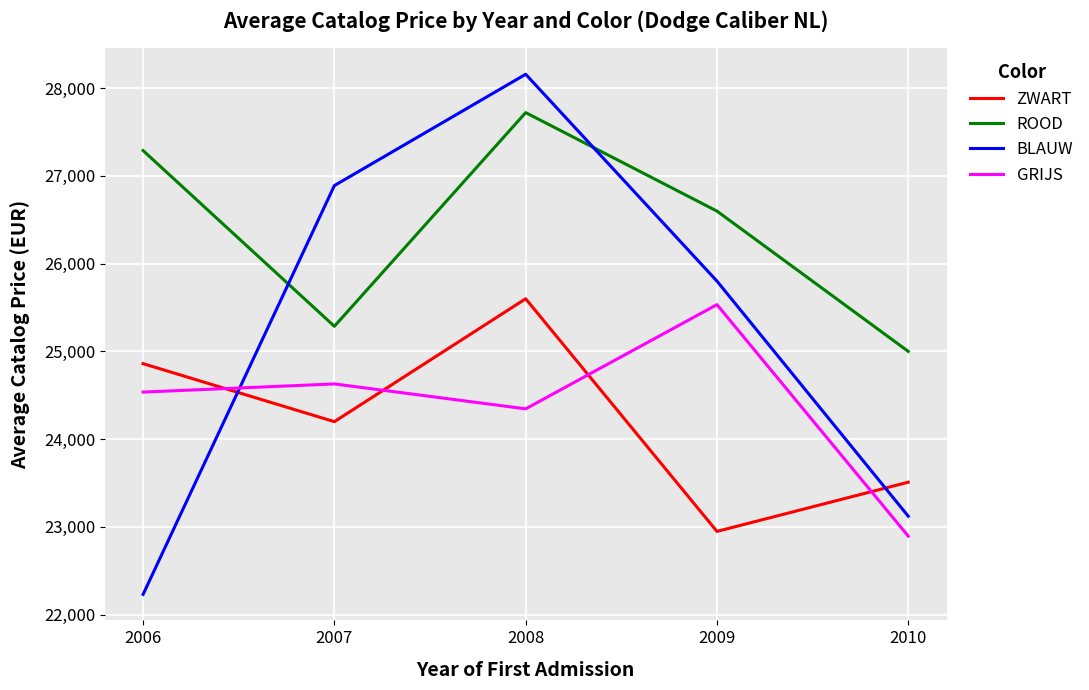

At which category is the sum across all series the highest?

2008